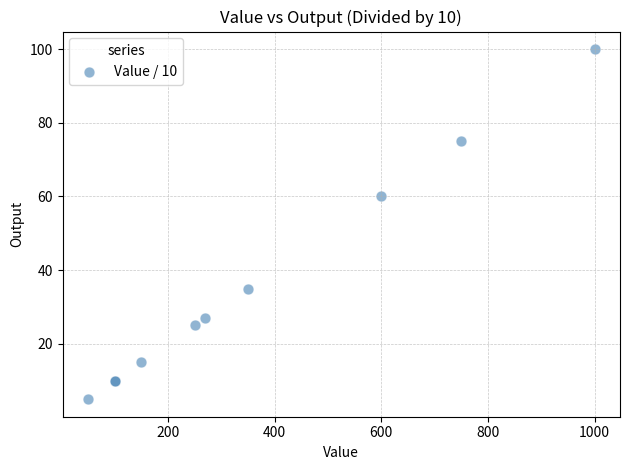

What Y value in the scatter plot is closest to 52?

60